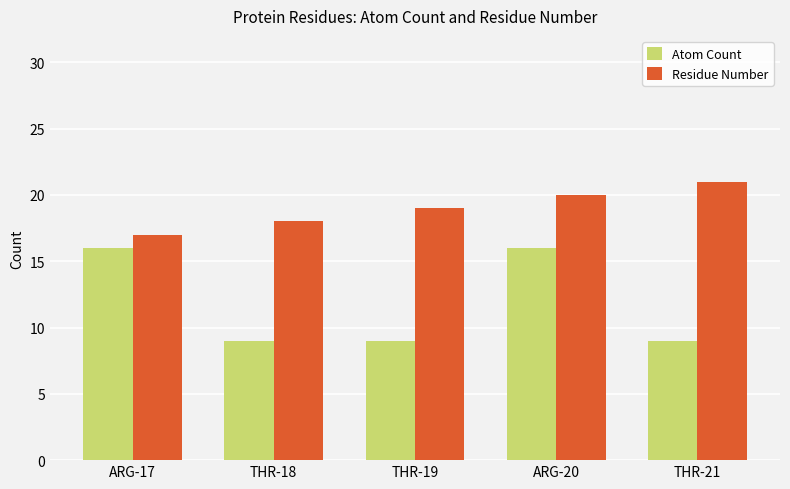

Reading left to right, what are all the values shown in this chart?

Atom Count: ARG-17=16	THR-18=9	THR-19=9	ARG-20=16	THR-21=9
Residue Number: ARG-17=17	THR-18=18	THR-19=19	ARG-20=20	THR-21=21